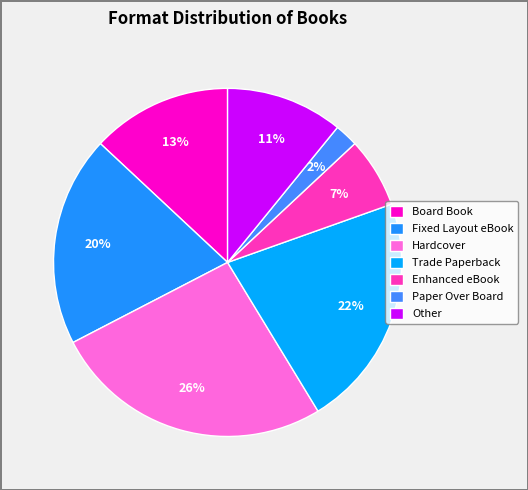

To the nearest percent, what percentage of the pie is Fixed Layout eBook?

20%